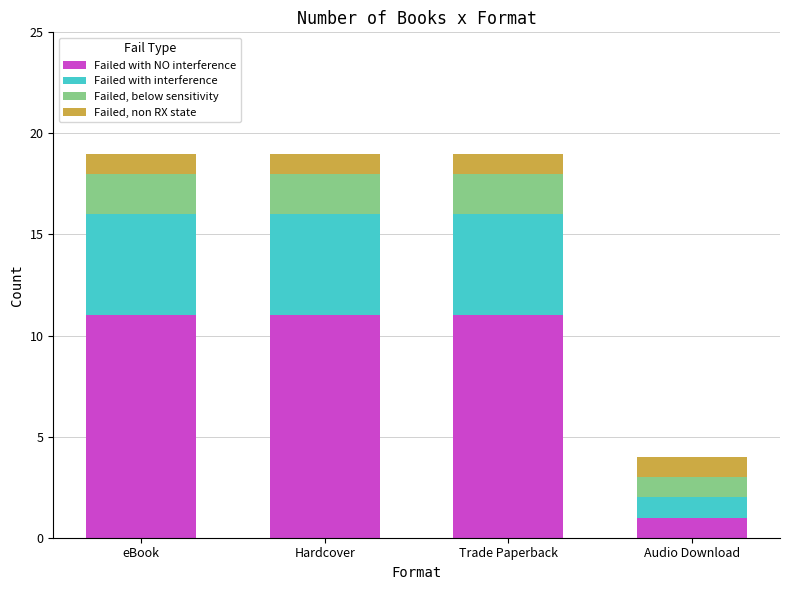

What is the highest value of the Failed with NO interference series?

11